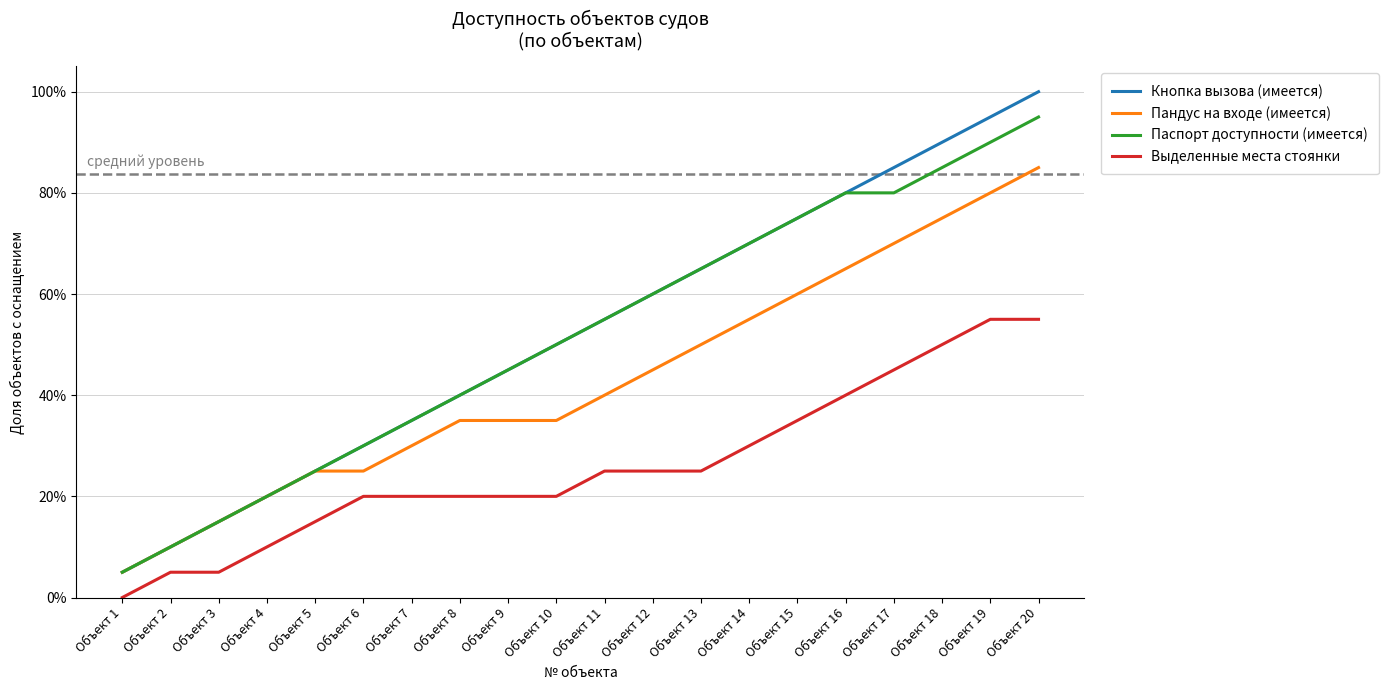

True or false: Кнопка вызова (имеется) has a value of 0.2 at Объект 4.

True